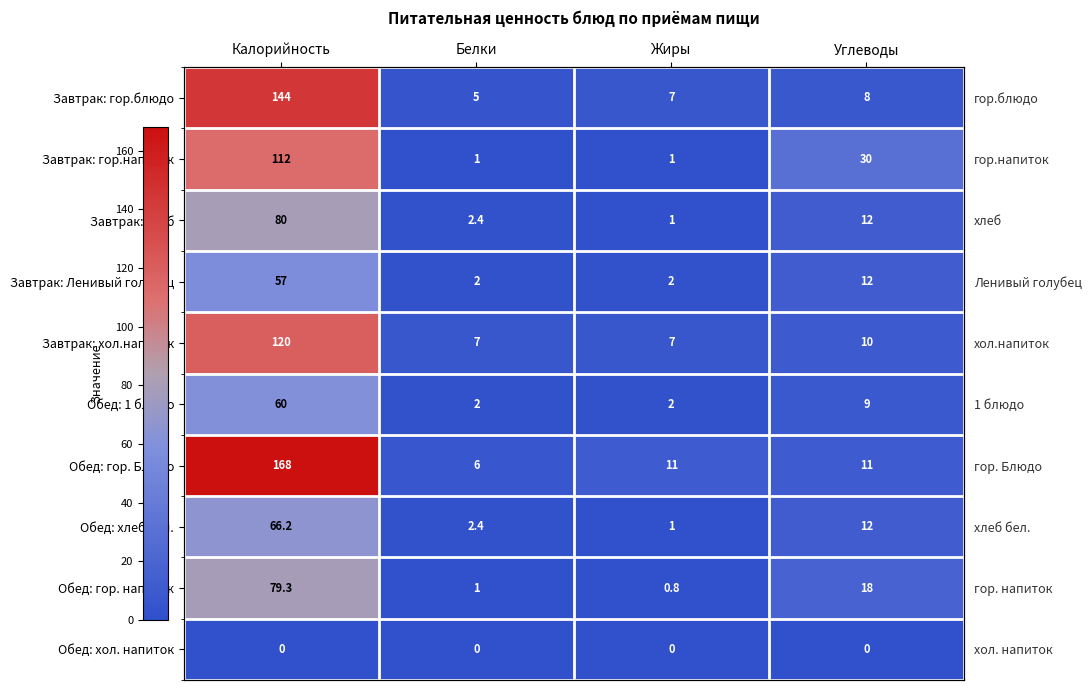

What is the highest value of the Завтрак: Ленивый голубец series?

57.0